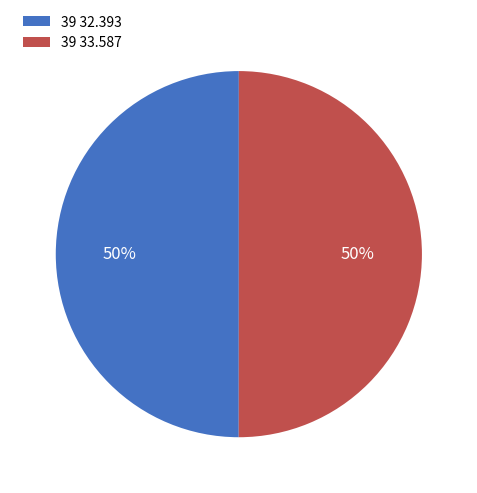

What is the ratio of the value at 39 33.587 to the value at 39 32.393?

1.0